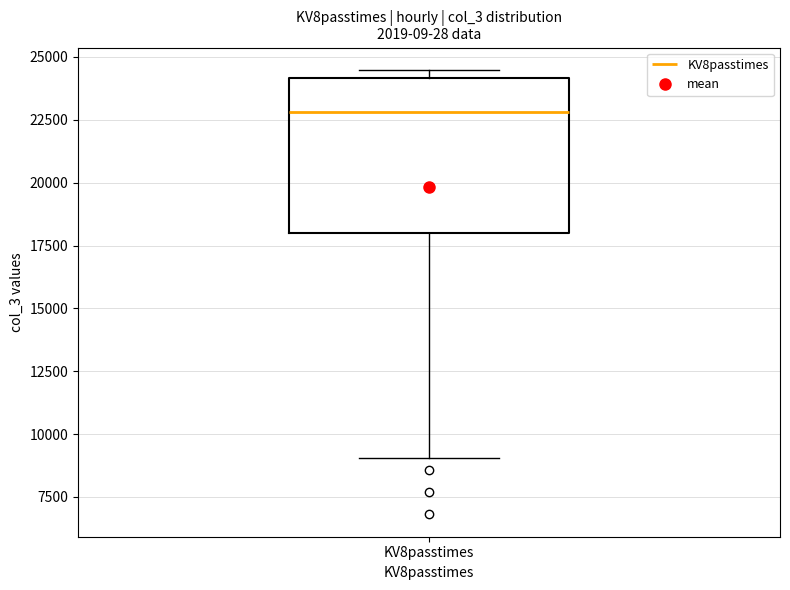

Read this box plot against the y-axis: the position of the median line, the range covered by the box, and the ends of both whiskers. The values are not printed on the chart, so give them approximately, as read against the axis.

median 23000, box 18000 to 24000, whiskers 9000 to 24500